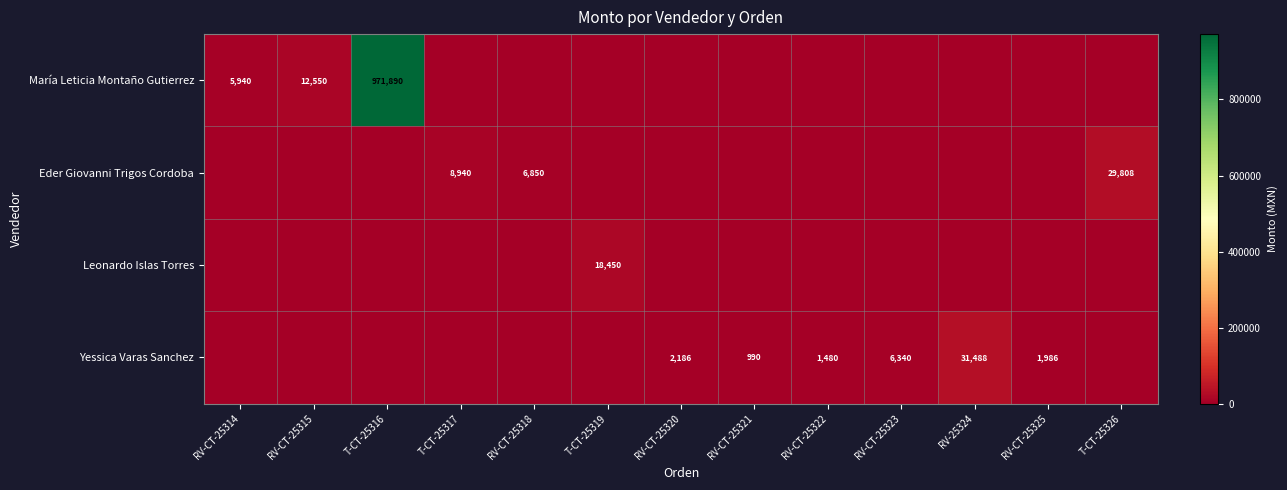

How many categories are shown in the chart?

13